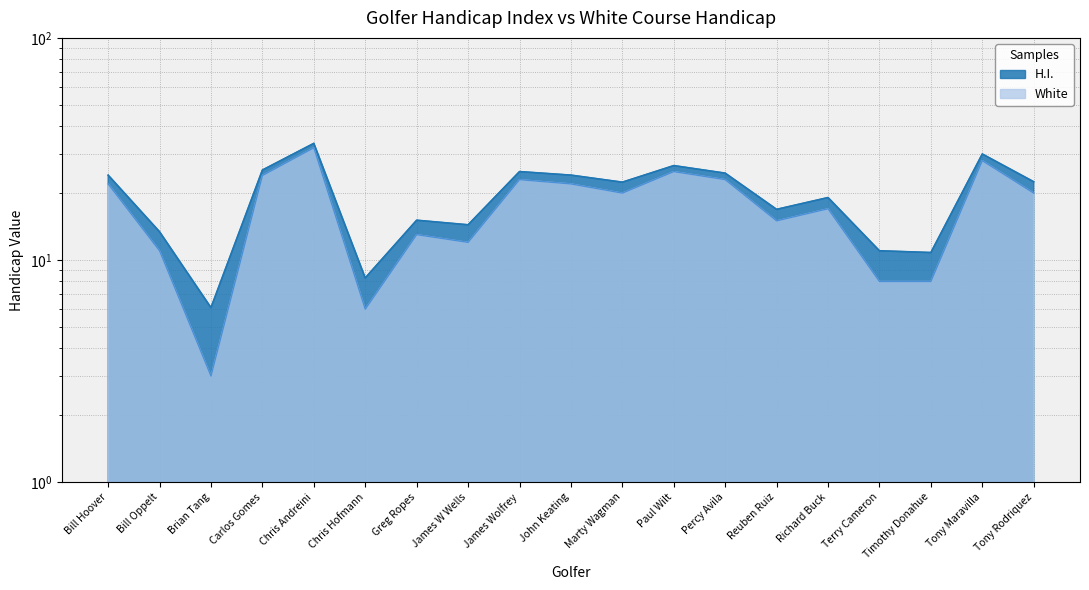

What is the label of the 12th point from the right?

James W Wells